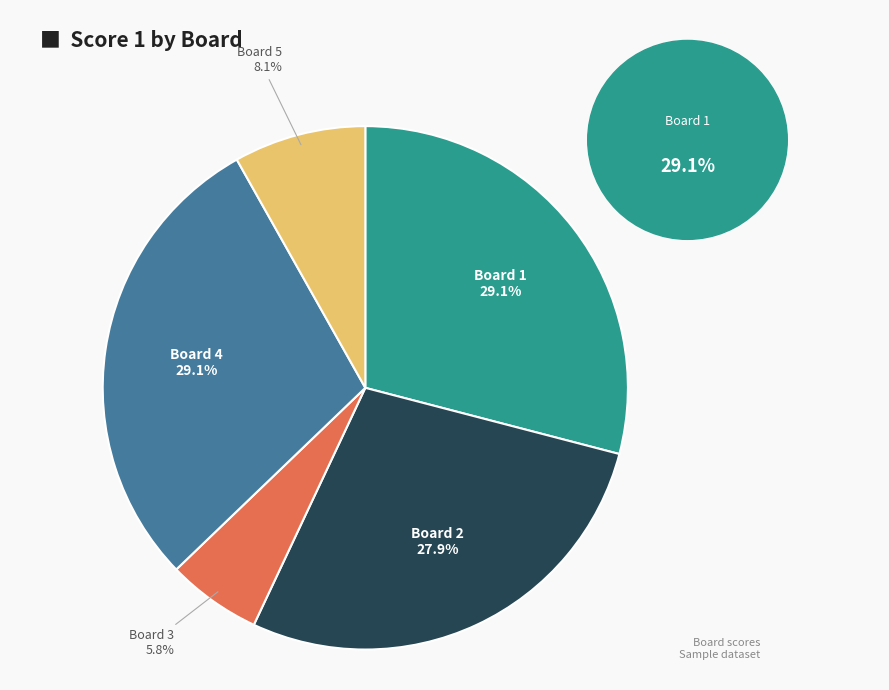

Is there any slice that represents more than half of the pie?

No